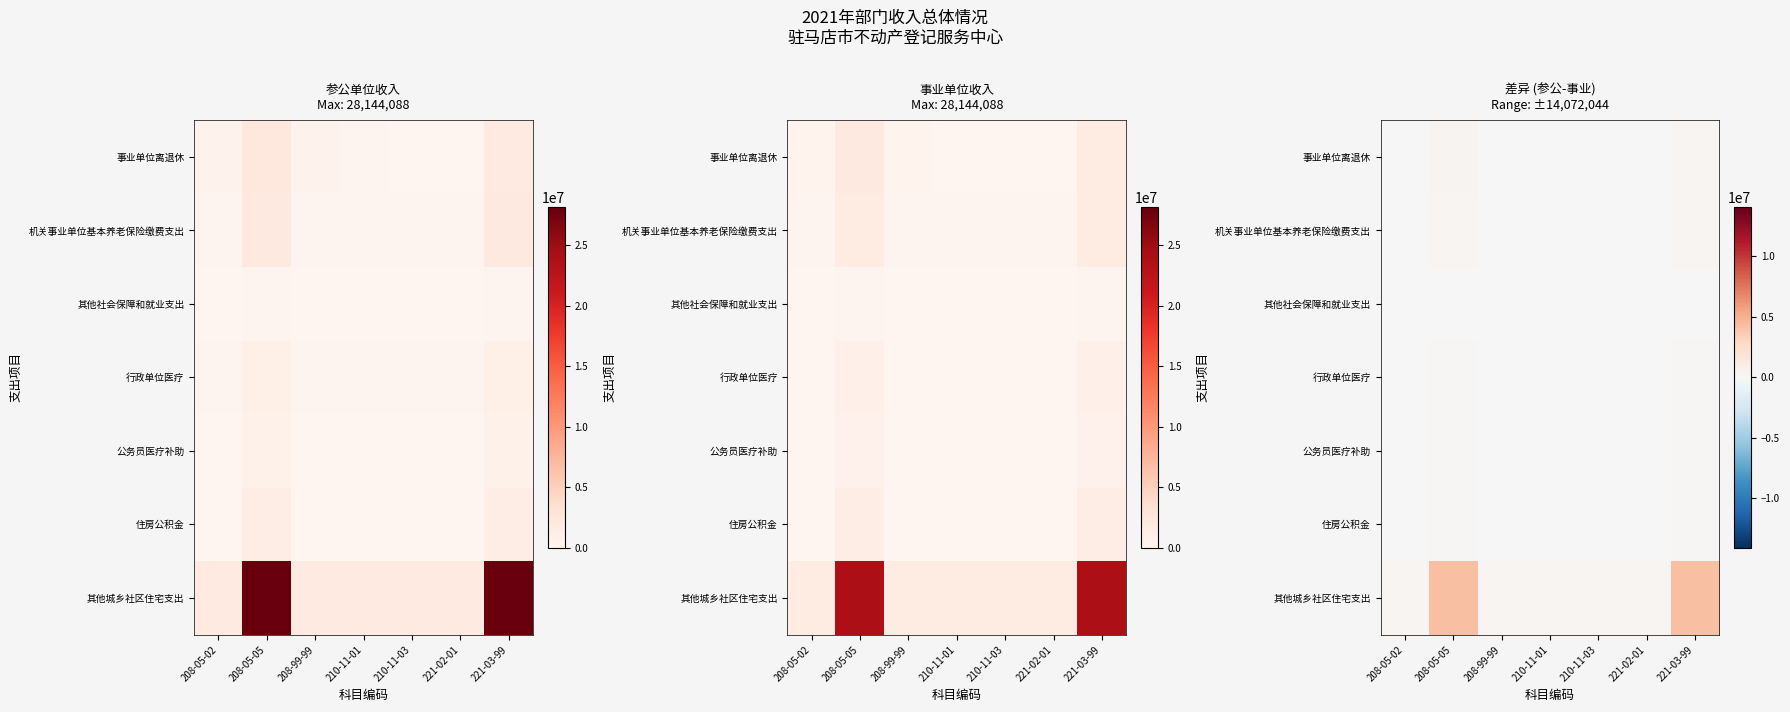

The value of 公务员医疗补助 at 208-05-05 is 165996.5. True or false?

False